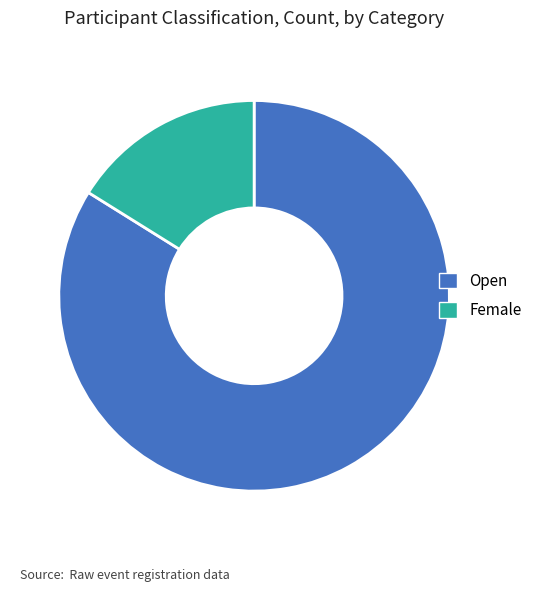

True or false: Open accounts for 66% of the total.

False